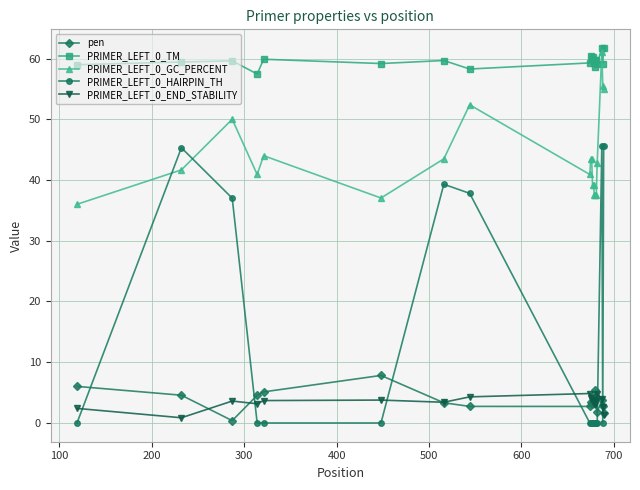

True or false: PRIMER_LEFT_0_GC_PERCENT and PRIMER_LEFT_0_HAIRPIN_TH intersect in this chart.

True